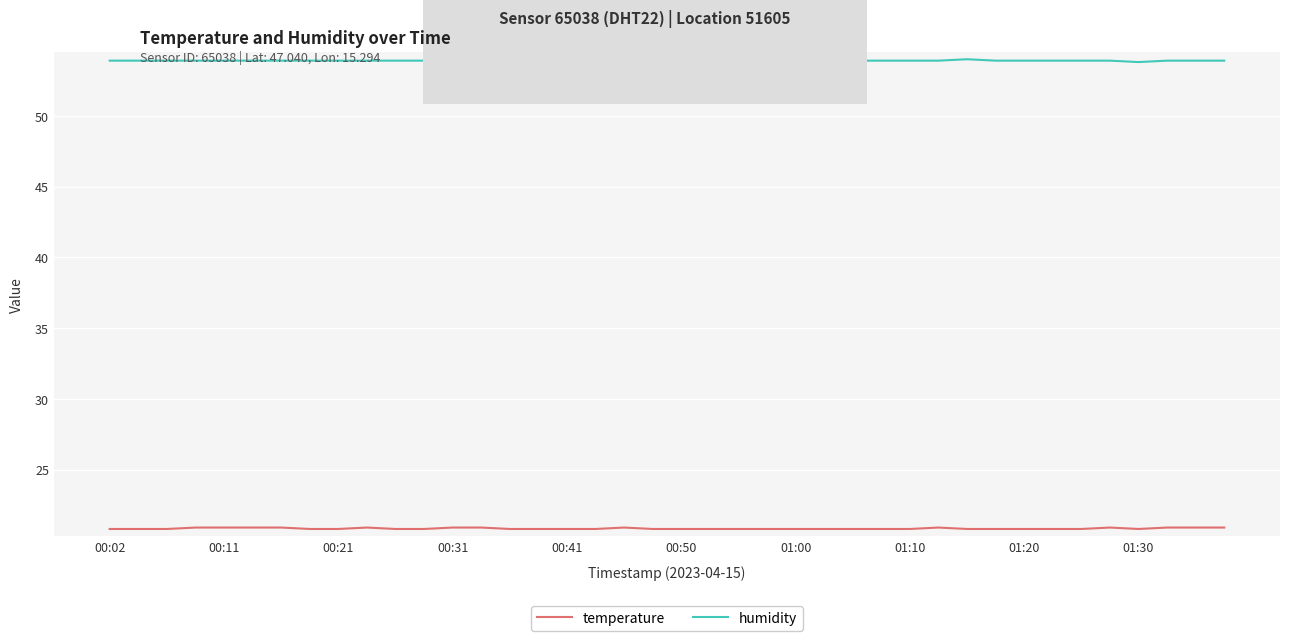

True or false: temperature and humidity cross at least once.

False